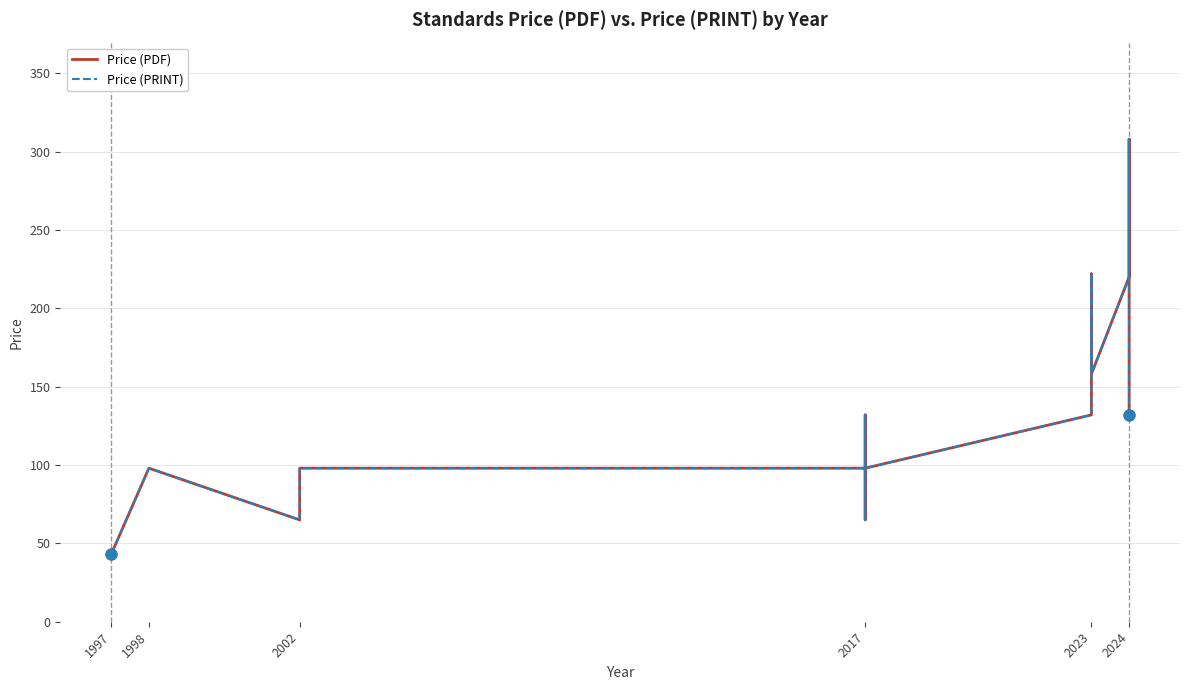

At how many categories does at least one series exceed 55?

15